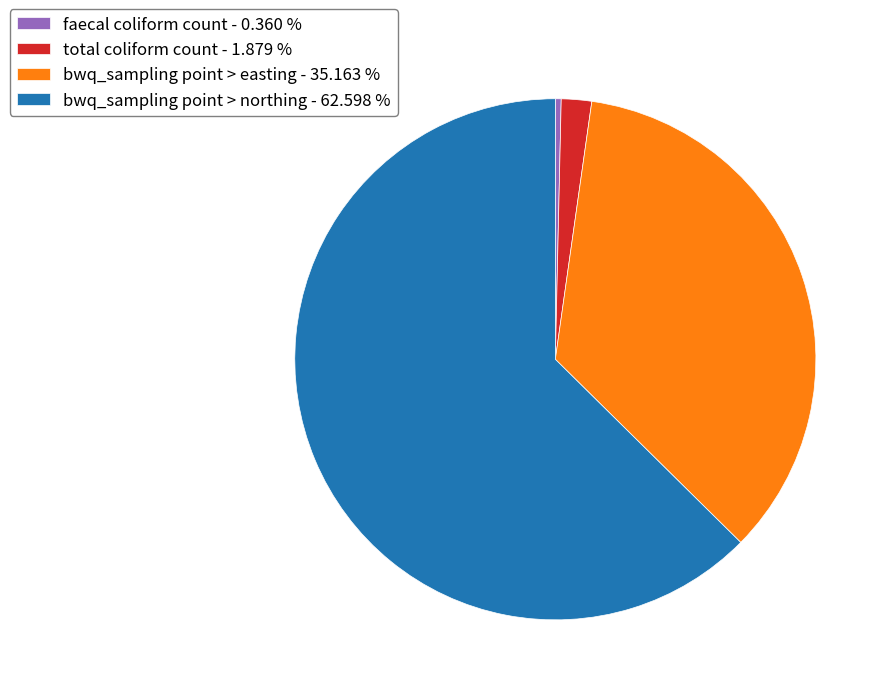

Is it true that total coliform count is 2% of the pie?

True